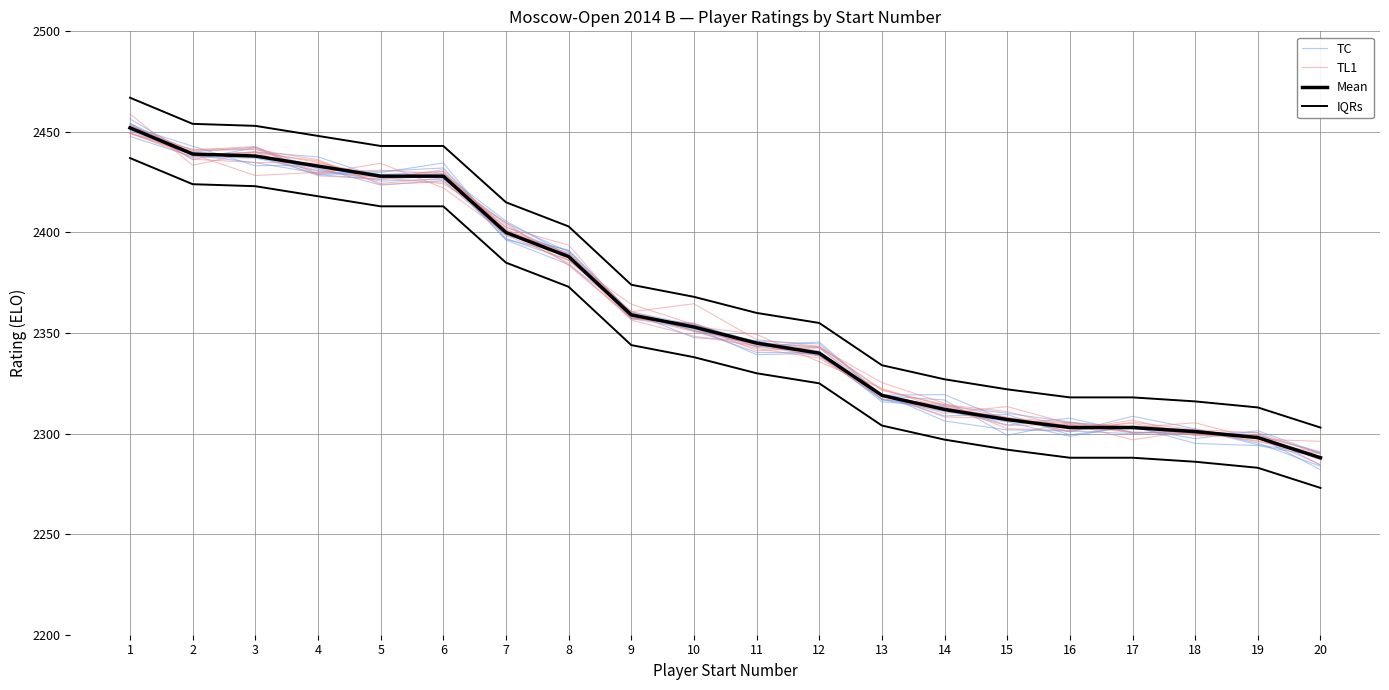

Between 4 and 16, which series saw the biggest shift?

TC